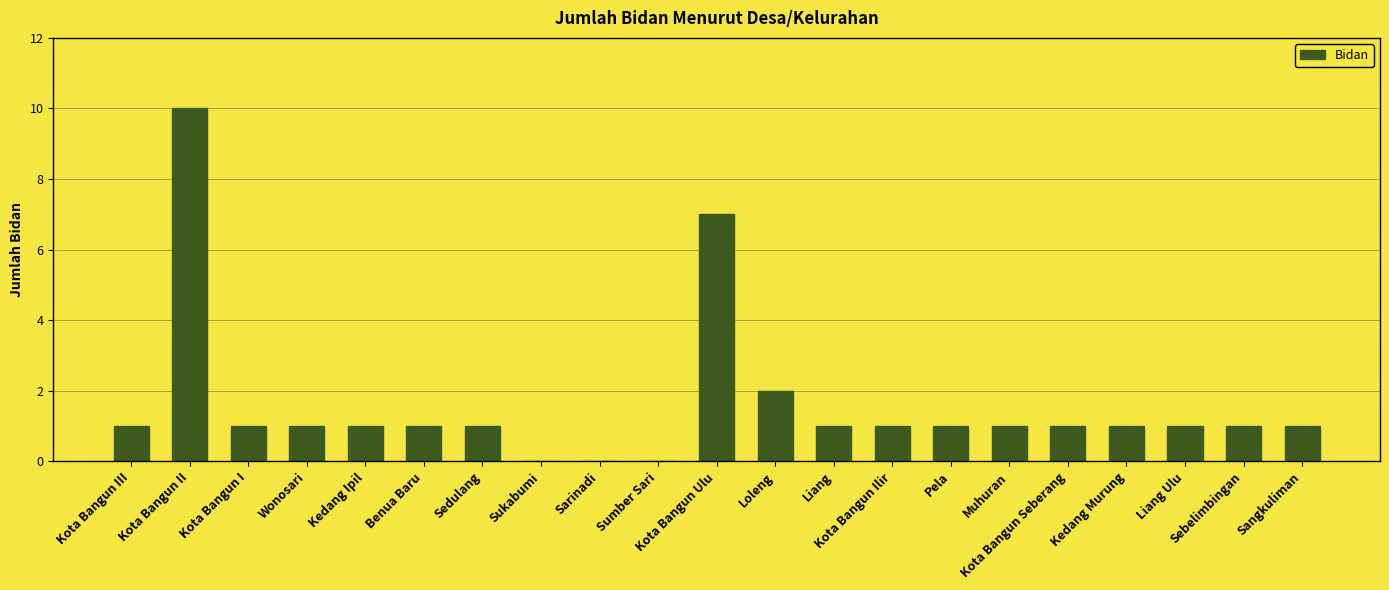

Reading left to right, list all the values displayed in this chart.

Kota Bangun III=1	Kota Bangun II=10	Kota Bangun I=1	Wonosari=1	Kedang Ipil=1	Benua Baru=1	Sedulang=1	Sukabumi=0	Sarinadi=0	Sumber Sari=0	Kota Bangun Ulu=7	Loleng=2	Liang=1	Kota Bangun Ilir=1	Pela=1	Muhuran=1	Kota Bangun Seberang=1	Kedang Murung=1	Liang Ulu=1	Sebelimbingan=1	Sangkuliman=1